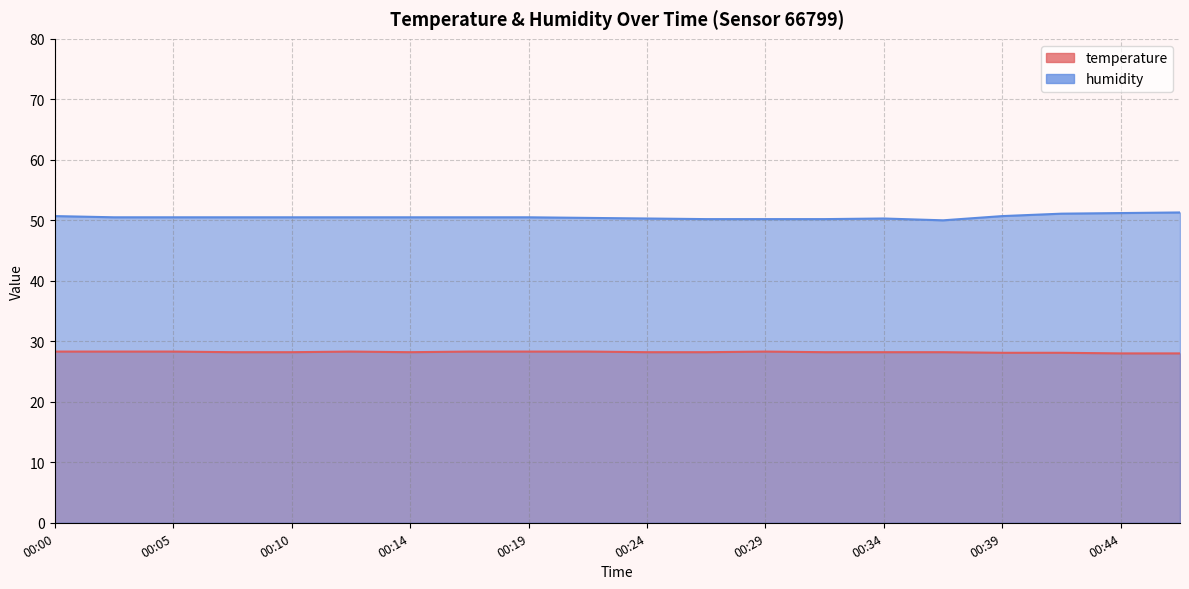

Reading right to left, extract all data points from this chart.

temperature: 28.0	28.0	28.1	28.1	28.2	28.2	28.2	28.3	28.2	28.2	28.3	28.3	28.3	28.2	28.3	28.2	28.2	28.3	28.3	28.3
humidity: 51.3	51.2	51.1	50.7	50.0	50.3	50.2	50.2	50.2	50.3	50.4	50.5	50.5	50.5	50.5	50.5	50.5	50.5	50.5	50.7